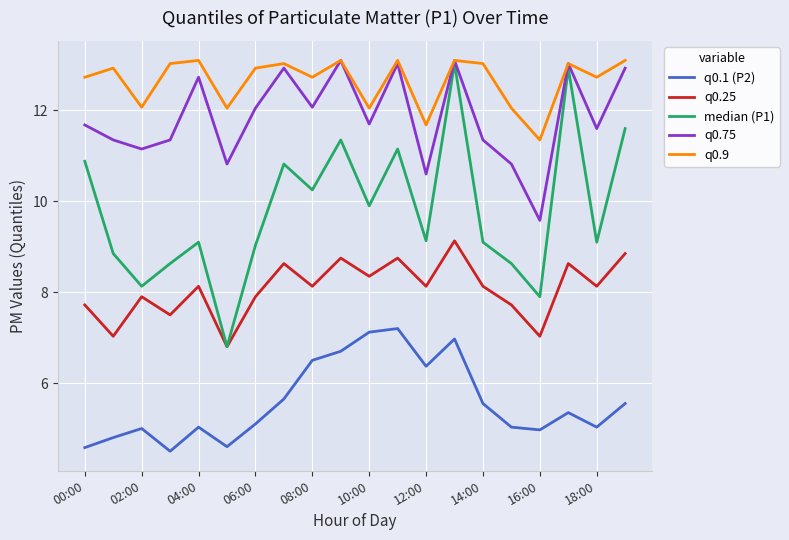

What is the maximum value shown in the chart?

13.1